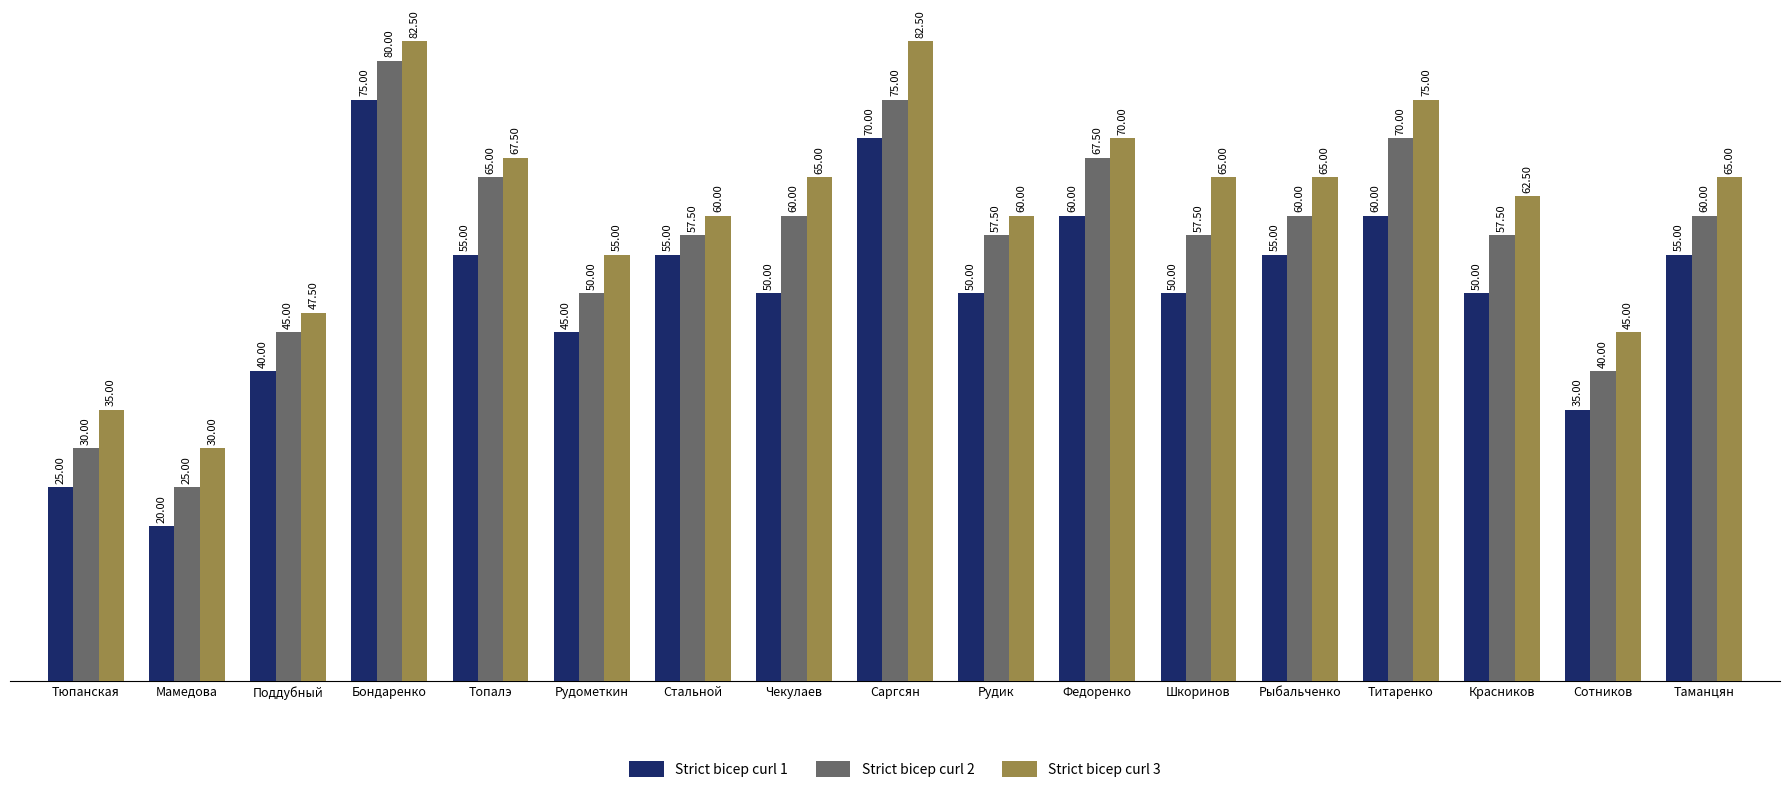

What is the difference between the Strict bicep curl 1 values at Таманцян and Красников?

5.0